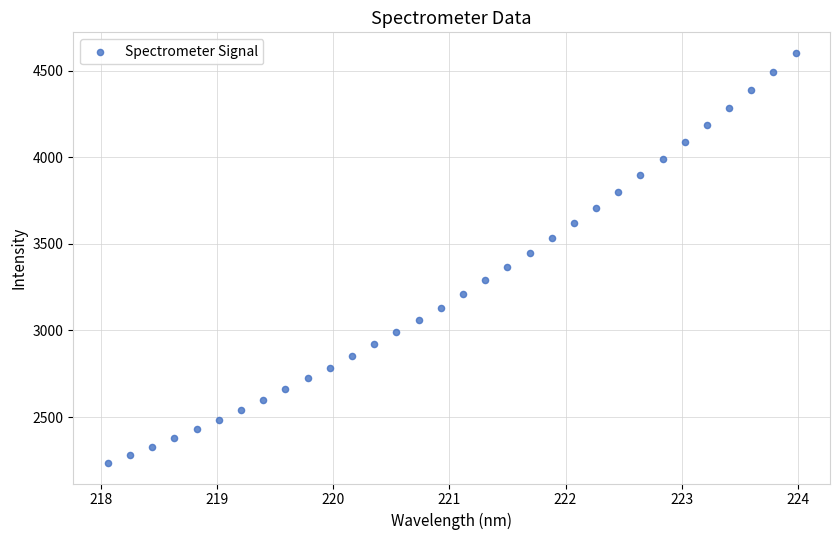

What is the range of Y values (max minus min)?

2366.6